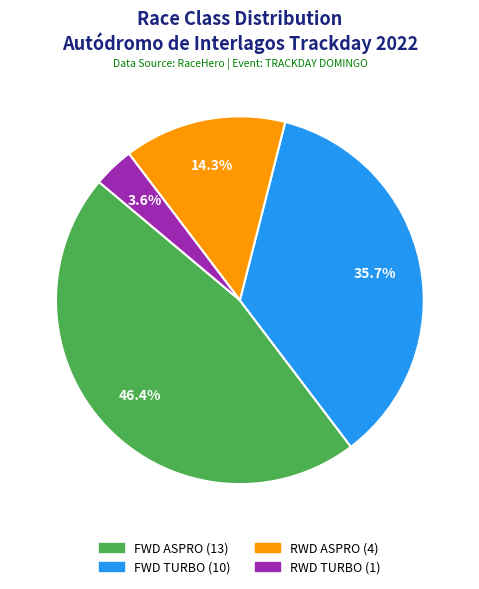

Is it true that FWD TURBO is 26% of the pie?

False